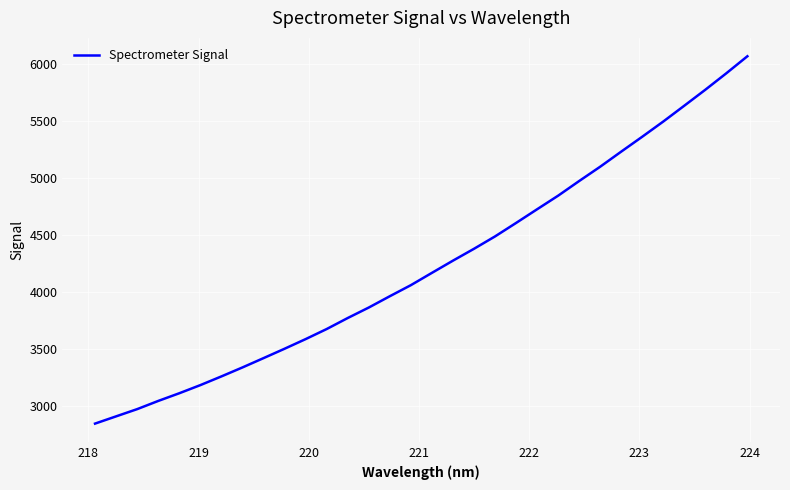

What is the difference between the maximum and minimum values?

3229.0